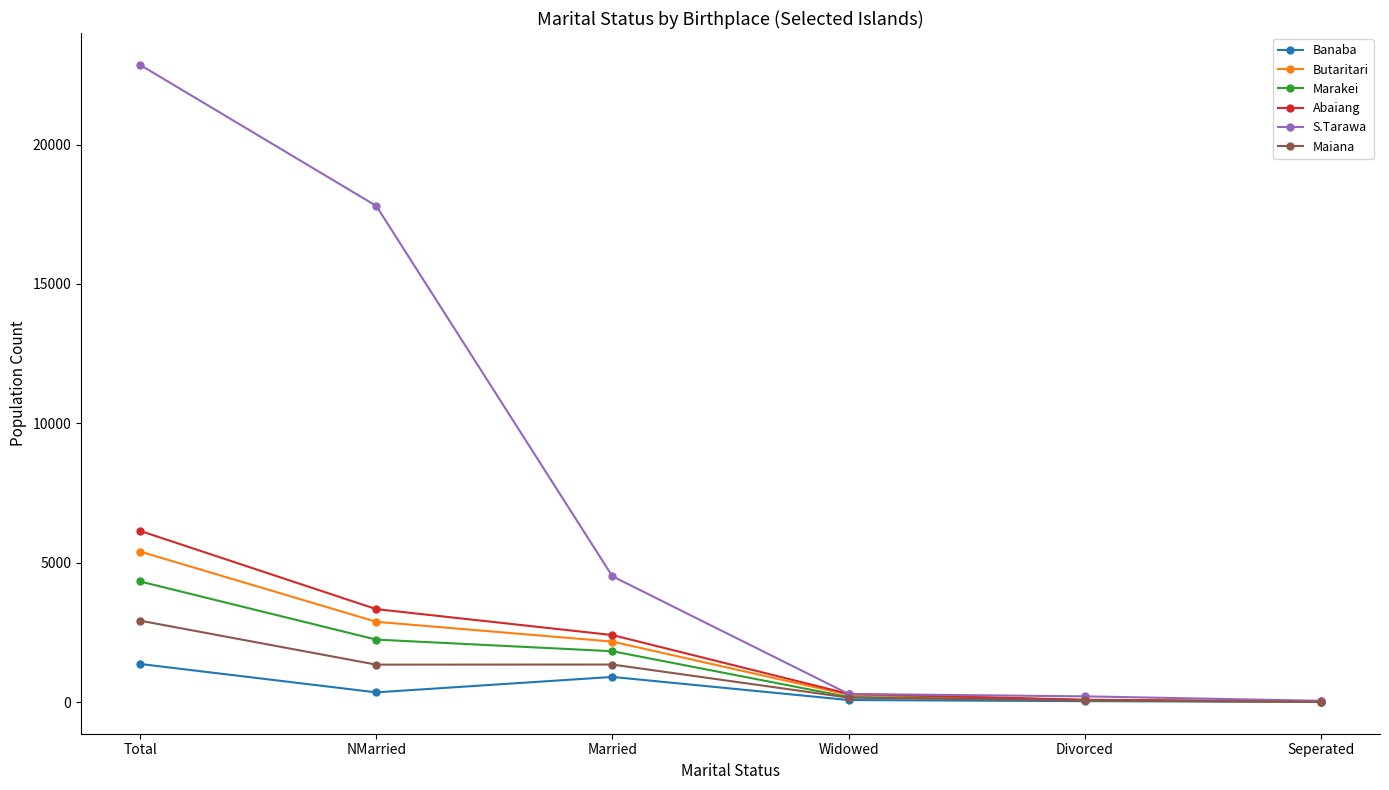

Where is the first local maximum for Banaba?

Married